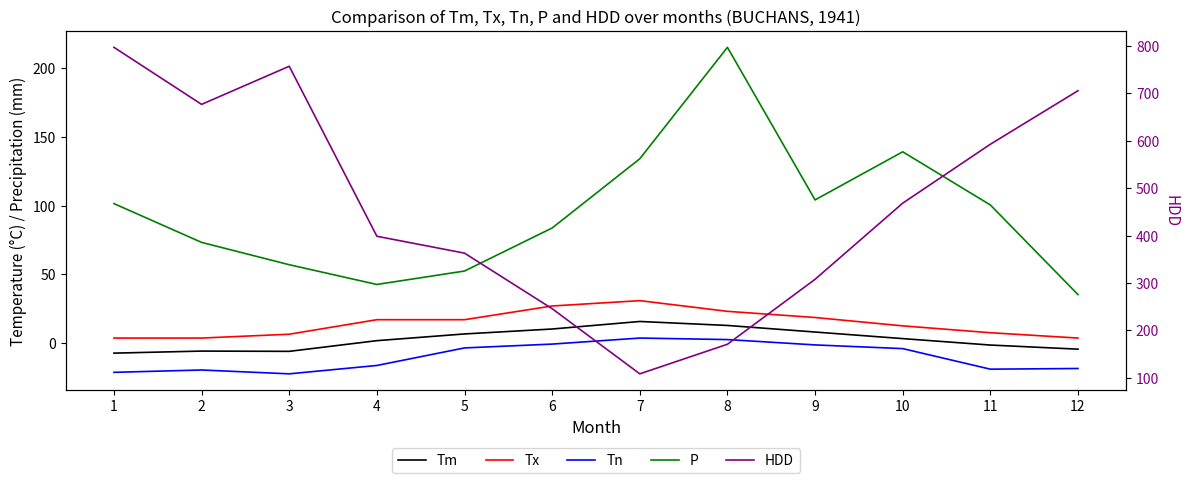

What is the difference between the maximum and minimum values in the Tn series?

26.1